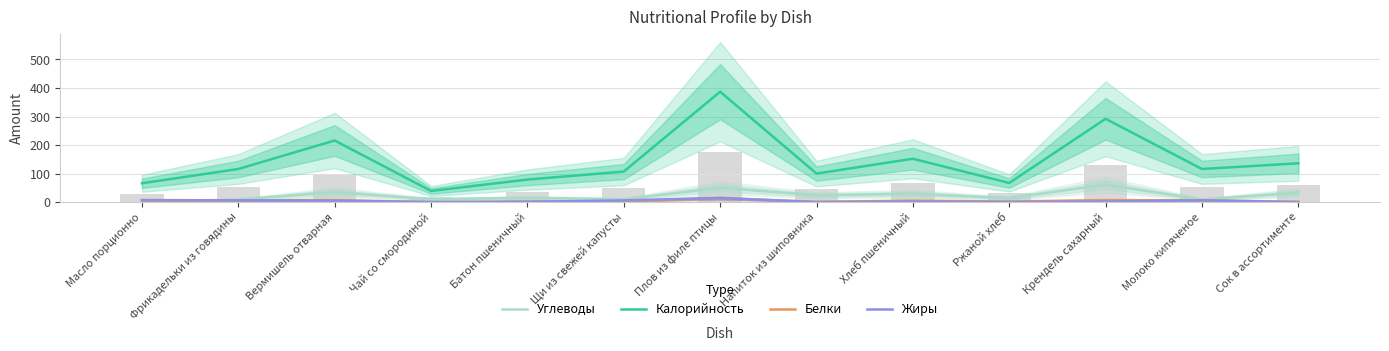

At which label does Углеводы reach its peak?

Крендель сахарный